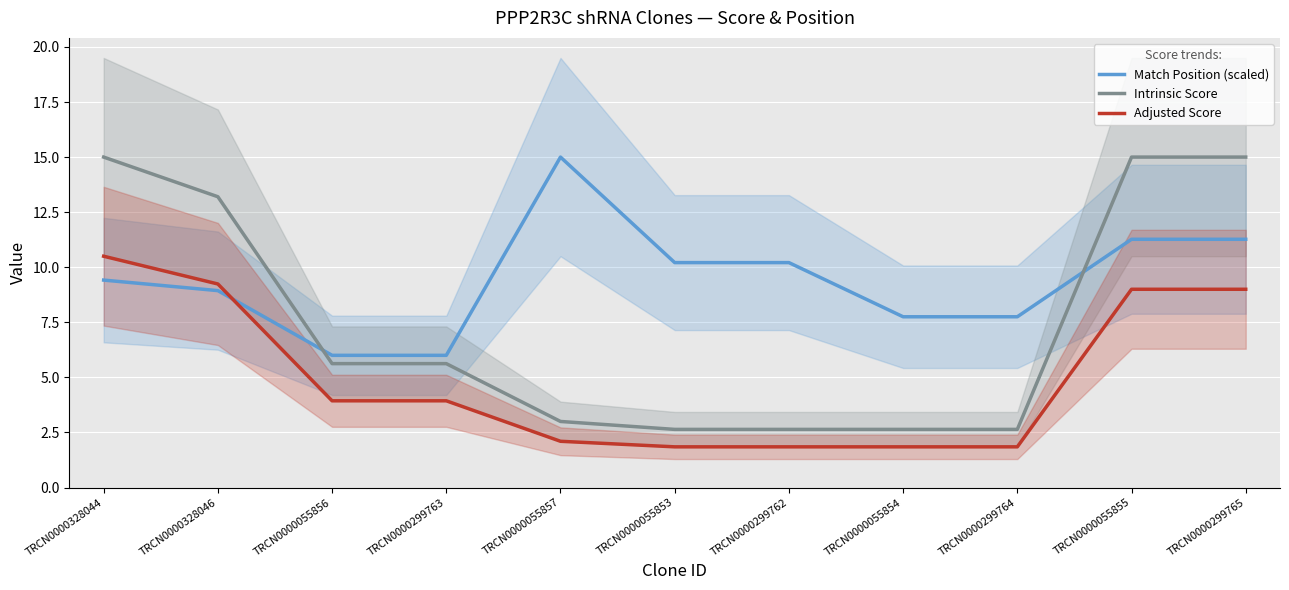

List the series in order of their overall mean, lowest first.

Adjusted Score, Intrinsic Score, Match Position (scaled)